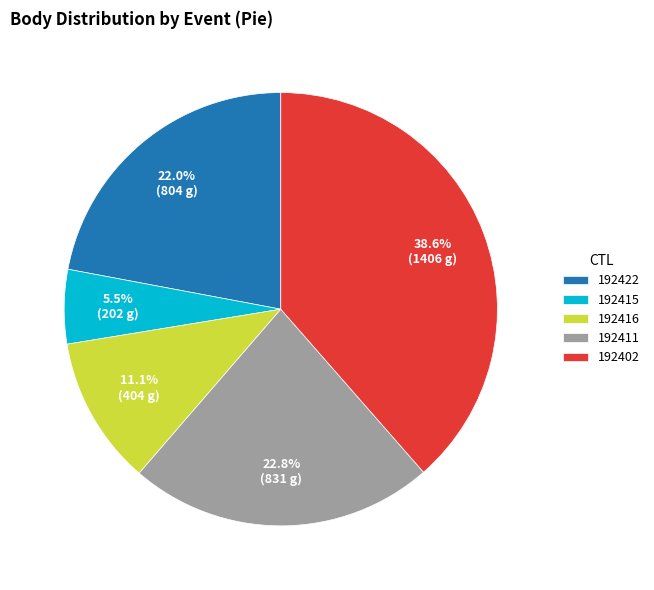

What is the ratio of the value at 192416 to the value at 192402?

0.3